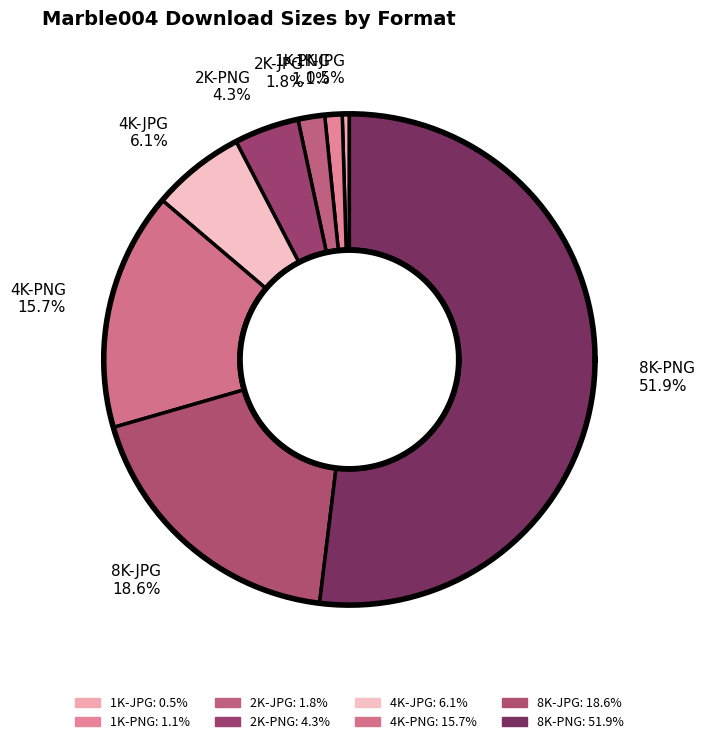

Combined, do 1K-PNG and 8K-PNG account for over 50%?

Yes